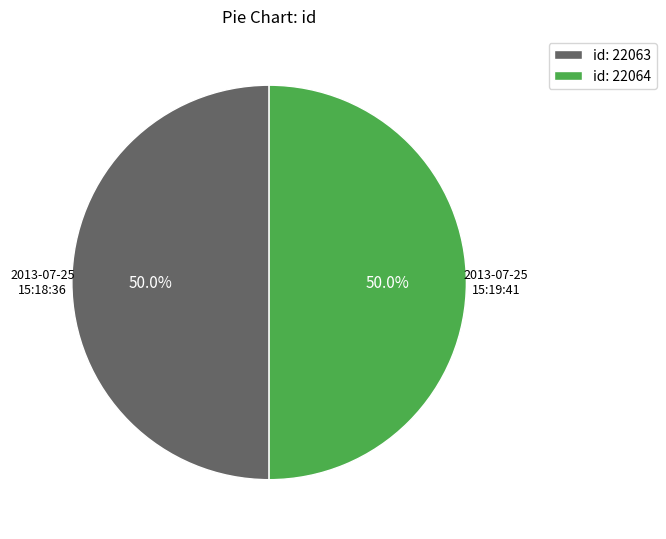

What percentage is NOT represented by id: 22064?

50.0%